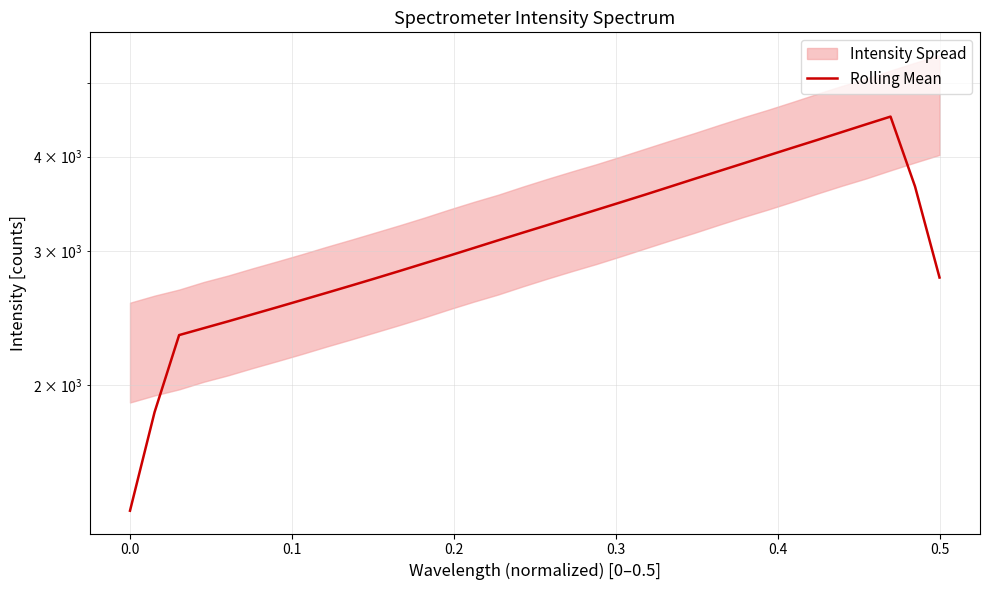

True or false: there are more than 2 points higher than both neighbors.

False